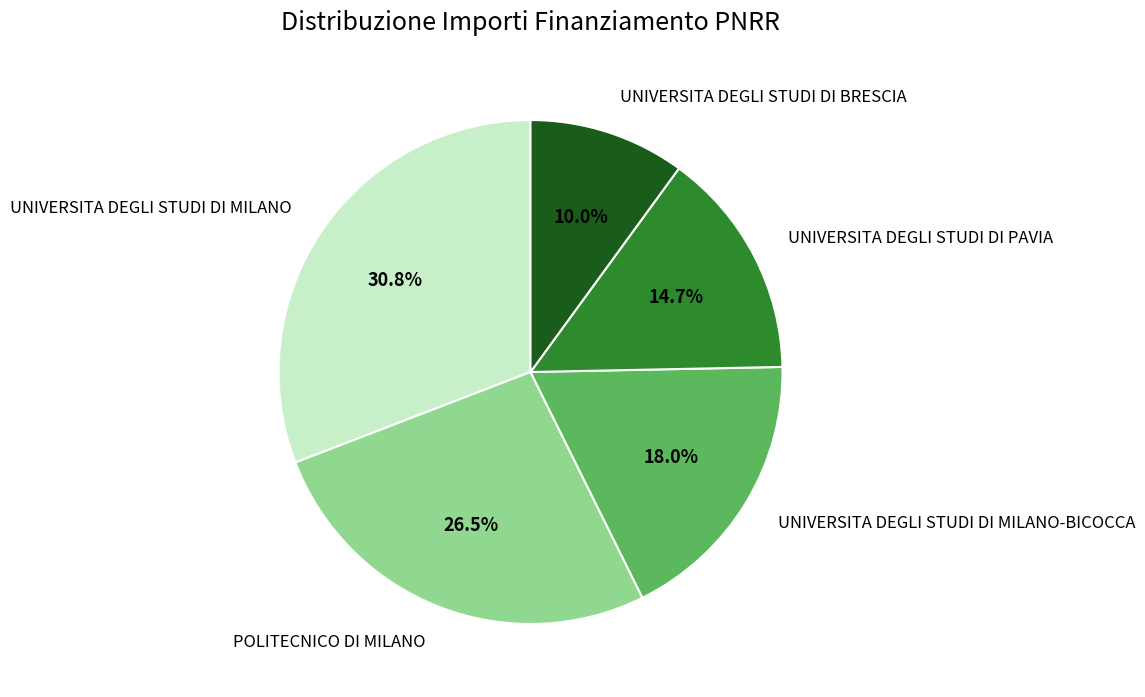

Between UNIVERSITA DEGLI STUDI DI PAVIA and UNIVERSITA DEGLI STUDI DI BRESCIA, which is larger?

UNIVERSITA DEGLI STUDI DI PAVIA